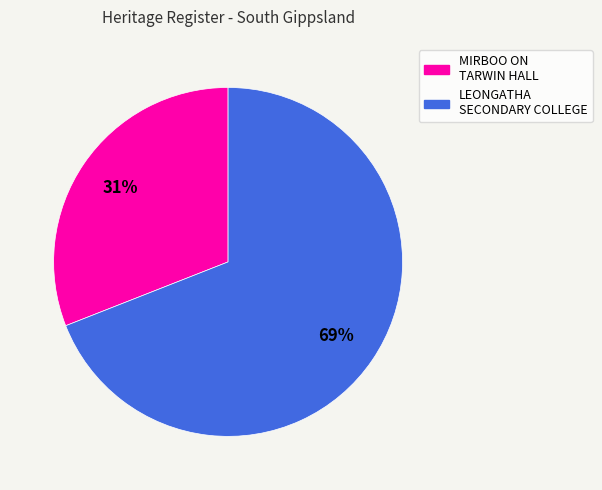

What is the ratio of the value at LEONGATHA SECONDARY COLLEGE to the value at MIRBOO ON TARWIN HALL?

2.2